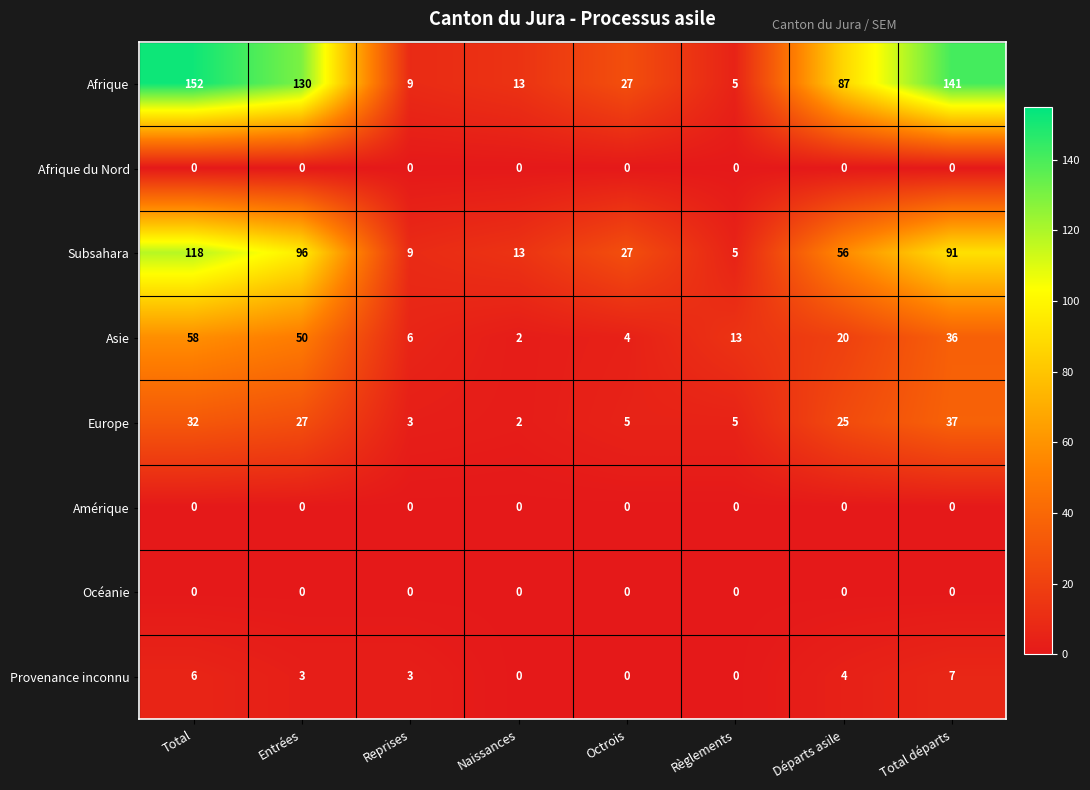

True or false: Océanie has a value of 0 at Naissances.

True